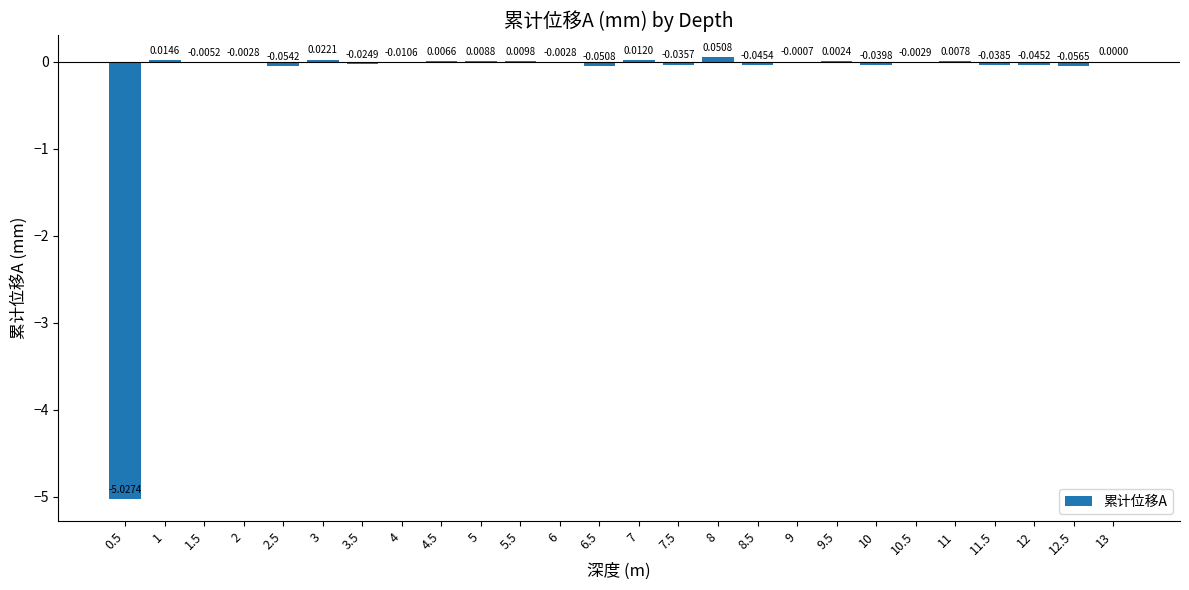

At which label does the data first exceed 0?

1